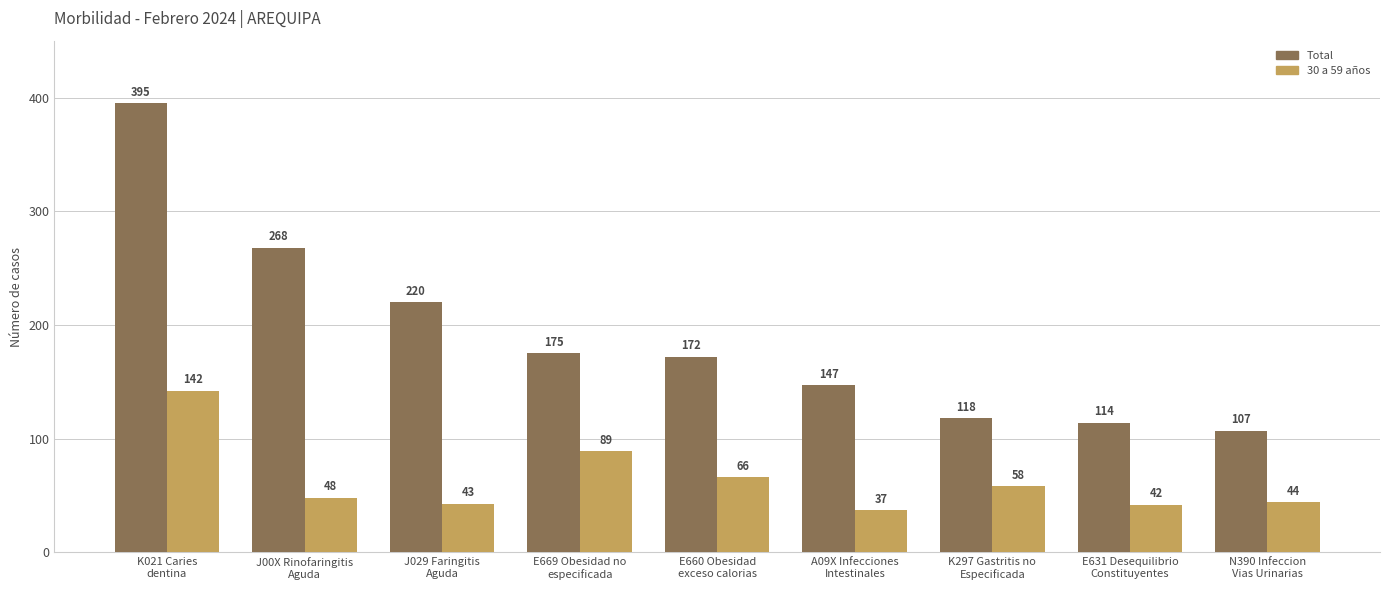

Which series has the widest spread of values?

Total